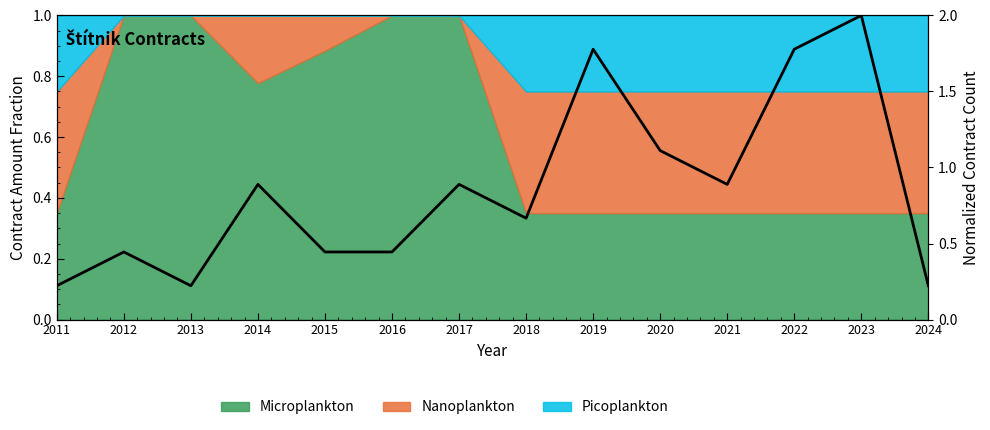

Which label corresponds to the smallest value in the chart?

2011